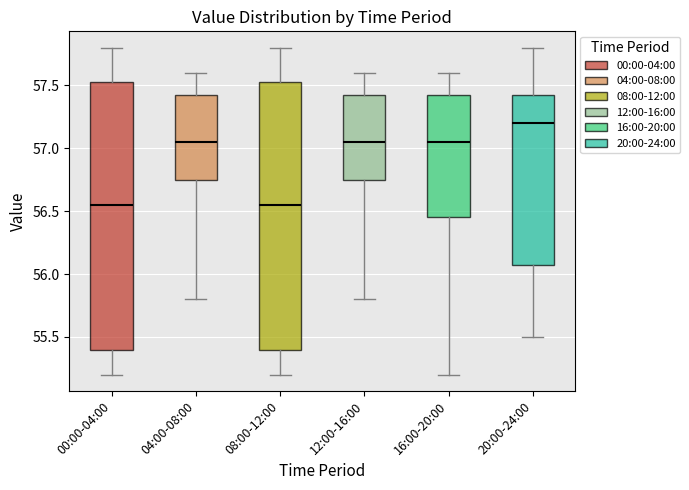

Reading left to right, transcribe this box plot: for each box, give where its median line is, the range the box spans, and where its two whiskers end, as read against the y-axis. The values are not printed on the chart, so give them approximately, as read against the axis.

00:00-04:00: median 56.55, box 55.40 to 57.55, whiskers 55.20 to 57.80
04:00-08:00: median 57.05, box 56.75 to 57.45, whiskers 55.80 to 57.60
08:00-12:00: median 56.55, box 55.40 to 57.55, whiskers 55.20 to 57.80
12:00-16:00: median 57.05, box 56.75 to 57.45, whiskers 55.80 to 57.60
16:00-20:00: median 57.05, box 56.45 to 57.45, whiskers 55.20 to 57.60
20:00-24:00: median 57.20, box 56.10 to 57.45, whiskers 55.50 to 57.80